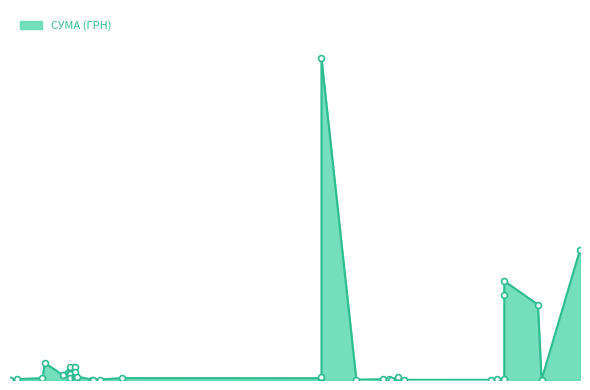

Which has a higher value, 02.01.2019 or 12.03.2019?

02.01.2019